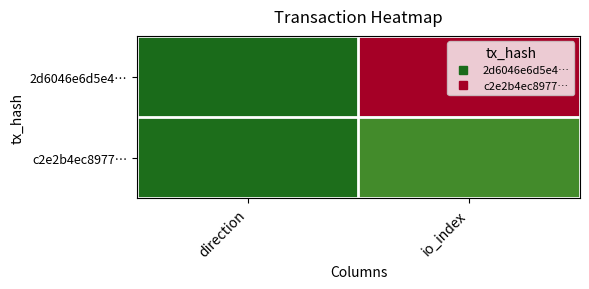

List the series in order of their peak value, lowest first.

c2e2b4ec8977…, 2d6046e6d5e4…